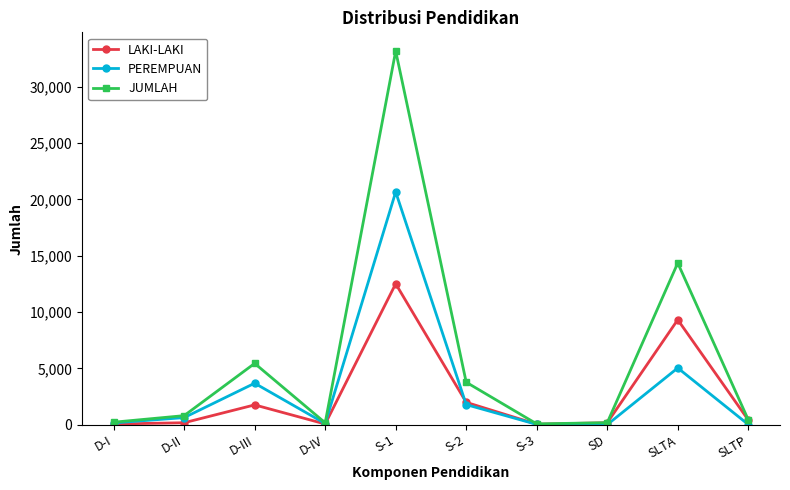

At how many categories does at least one series exceed 6464?

2